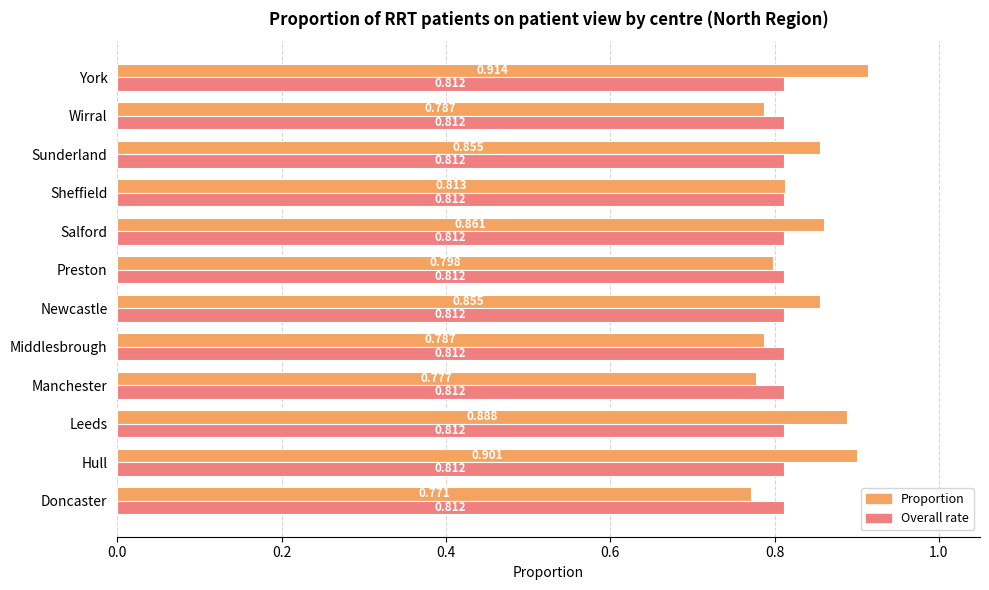

Which series has the largest range (max minus min)?

Proportion